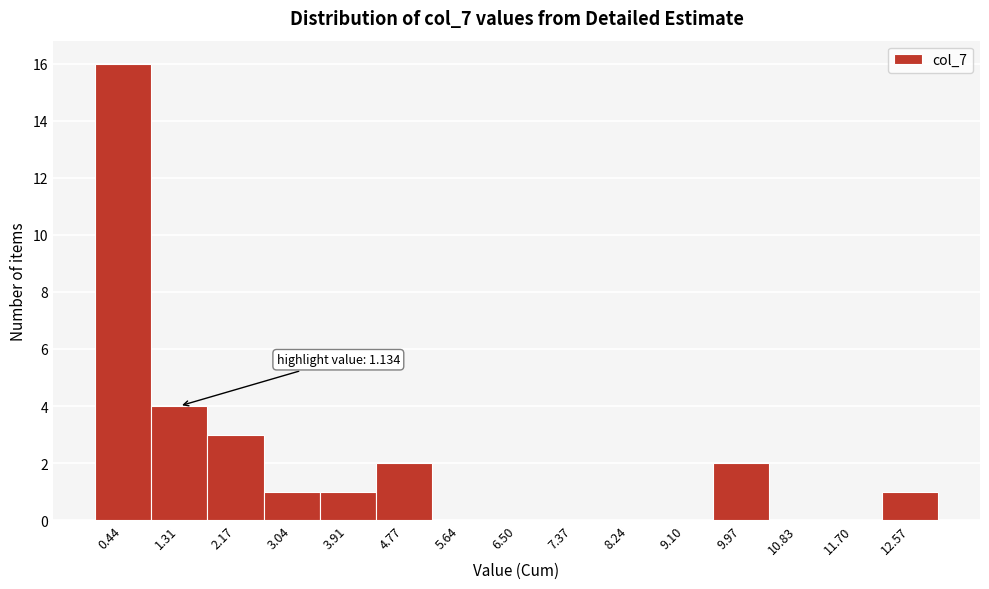

Over which range of the x-axis is the bar tallest?

0.0 to 0.9